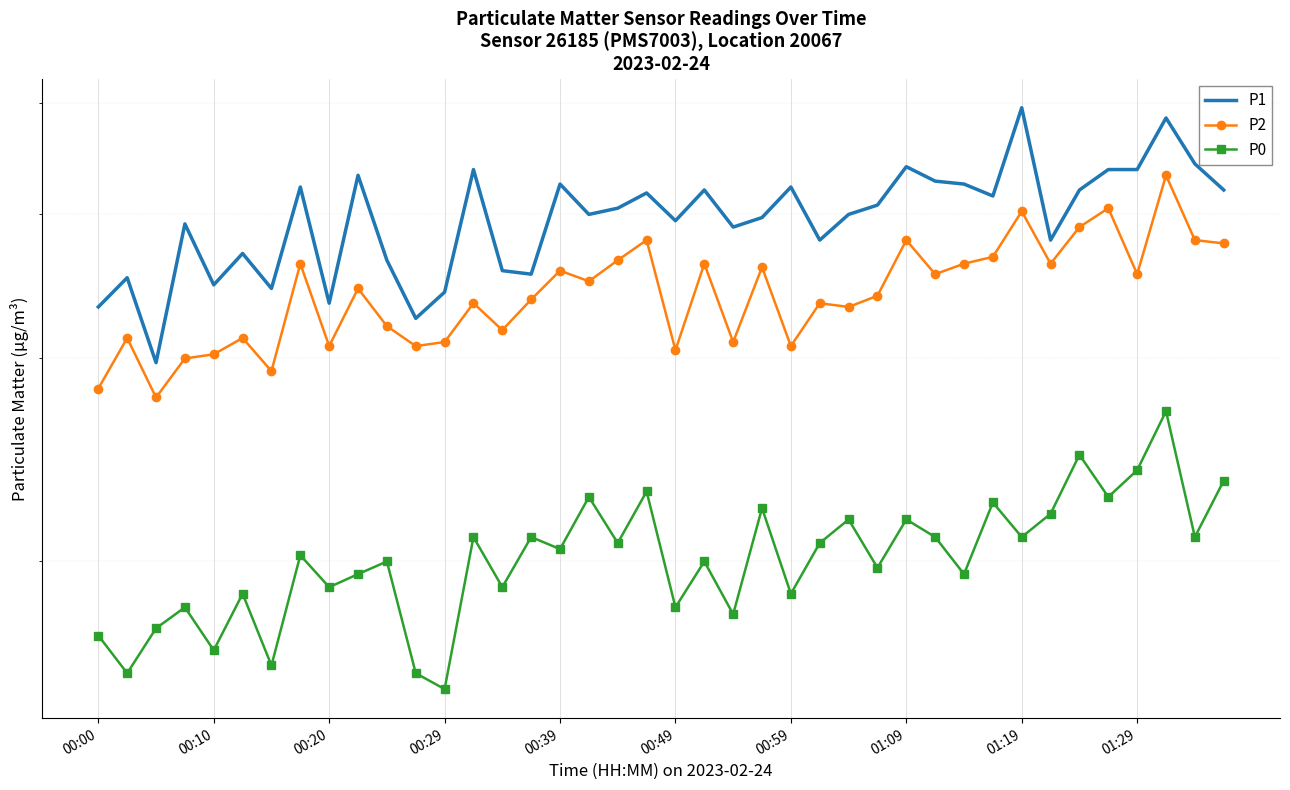

What is the difference between the maximum and minimum values in the P1 series?

19.8